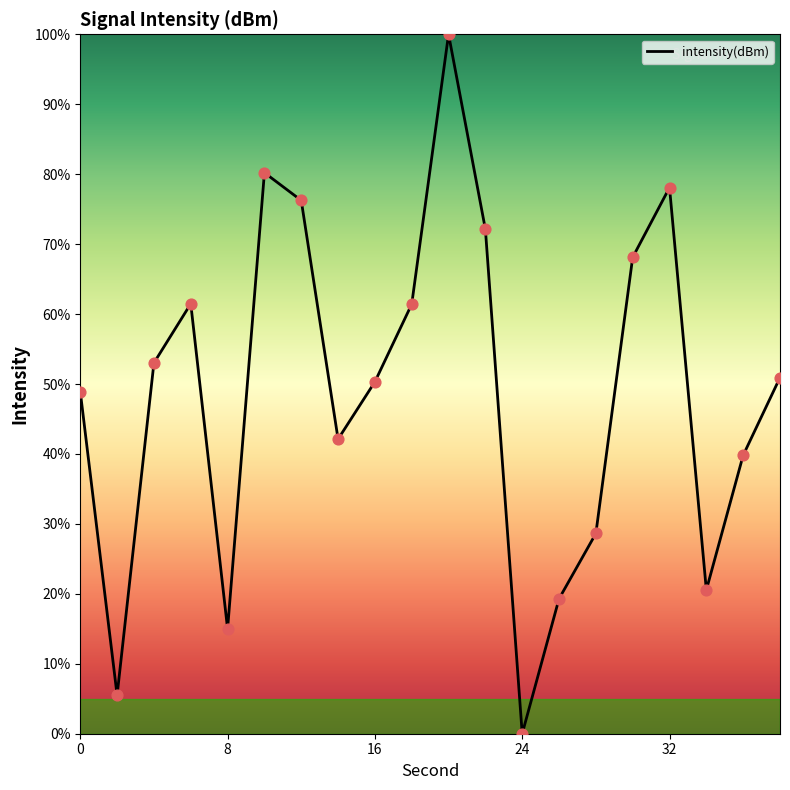

What is the difference between the maximum and minimum values?

100.0